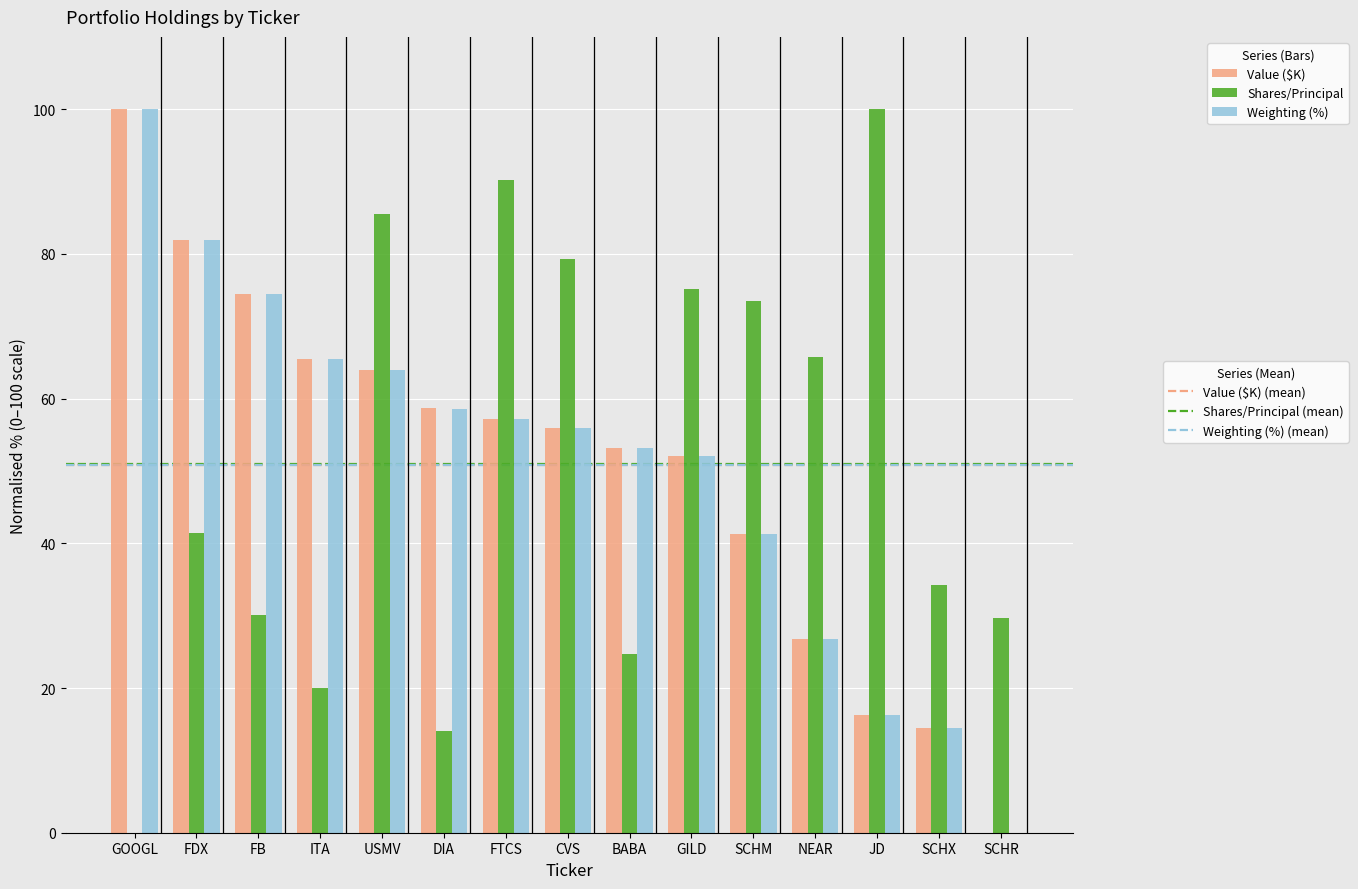

At which category is the sum across all series the highest?

USMV